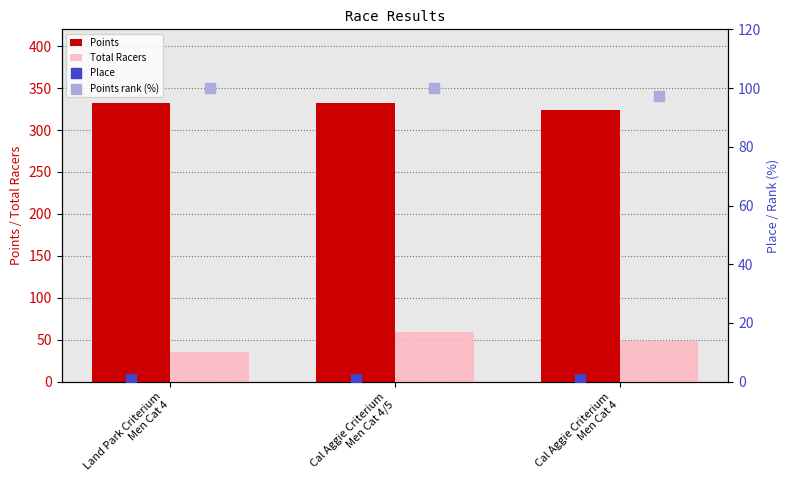

What is the difference between the second highest and minimum values in the Total Racers series?

14.0